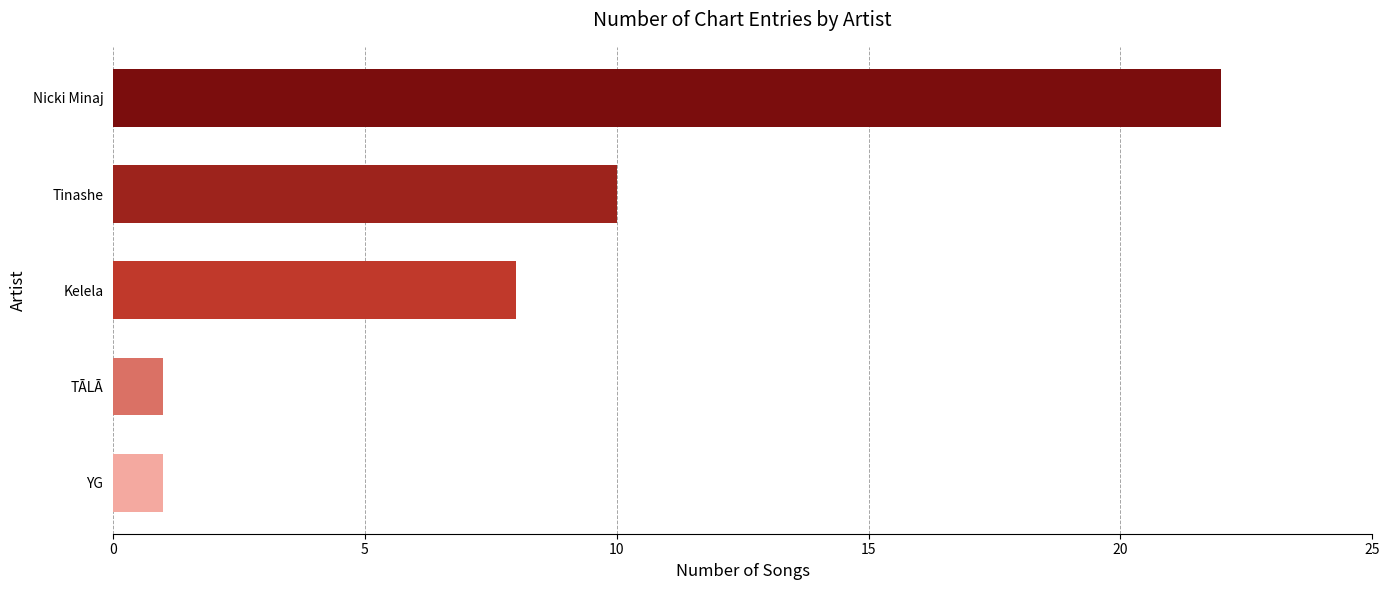

What is the difference between the maximum and minimum values?

21